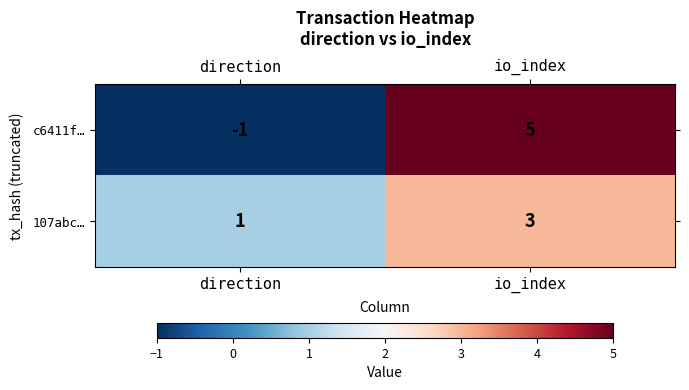

Where is c6411f… nearest to the value 2?

direction